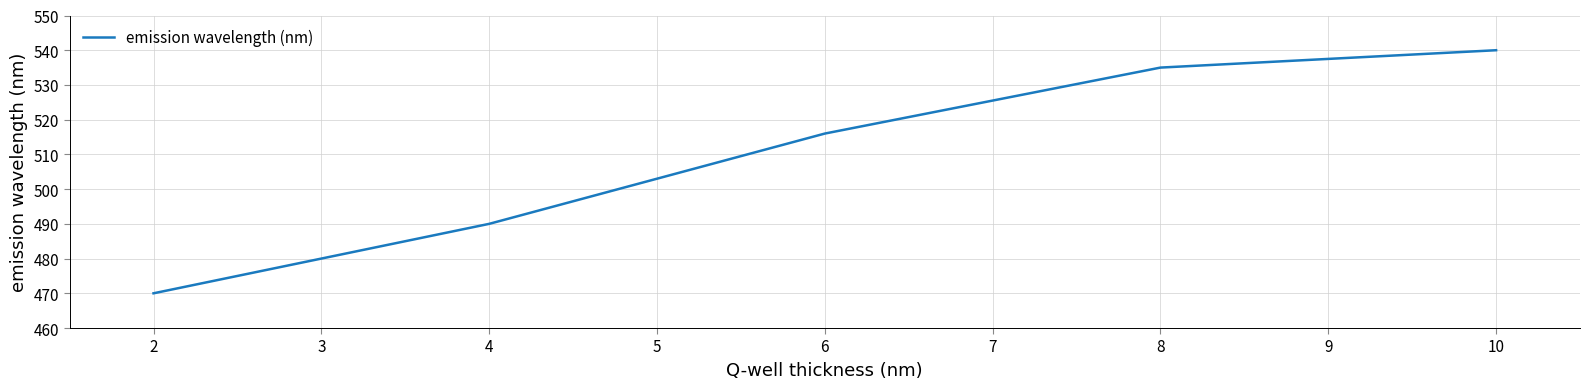

Count the number of categories in the chart.

5